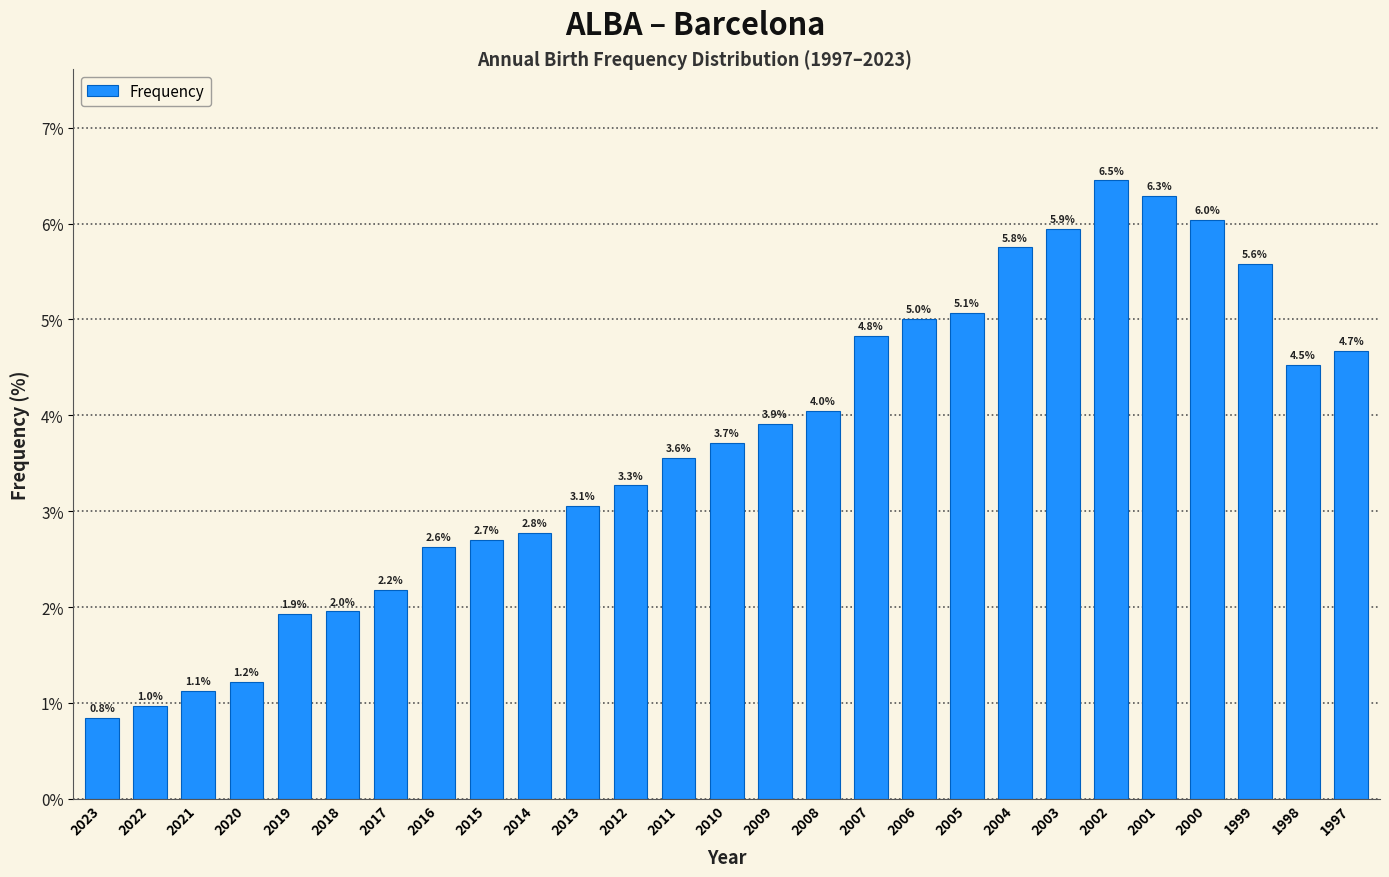

Reading right to left, transcribe all the data shown in this chart.

4.7	4.5	5.6	6.0	6.3	6.5	5.9	5.8	5.1	5.0	4.8	4.0	3.9	3.7	3.6	3.3	3.1	2.8	2.7	2.6	2.2	2.0	1.9	1.2	1.1	1.0	0.8